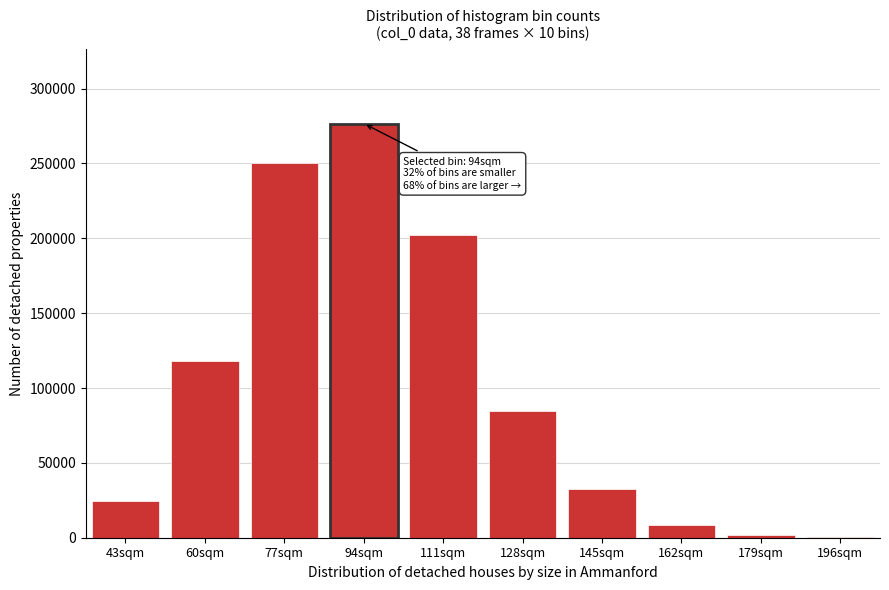

Reading left to right, what are all the values shown in this chart?

43sqm=24647	60sqm=117927	77sqm=250317	94sqm=276666	111sqm=201999	128sqm=84729	145sqm=32624	162sqm=8507	179sqm=1708	196sqm=232